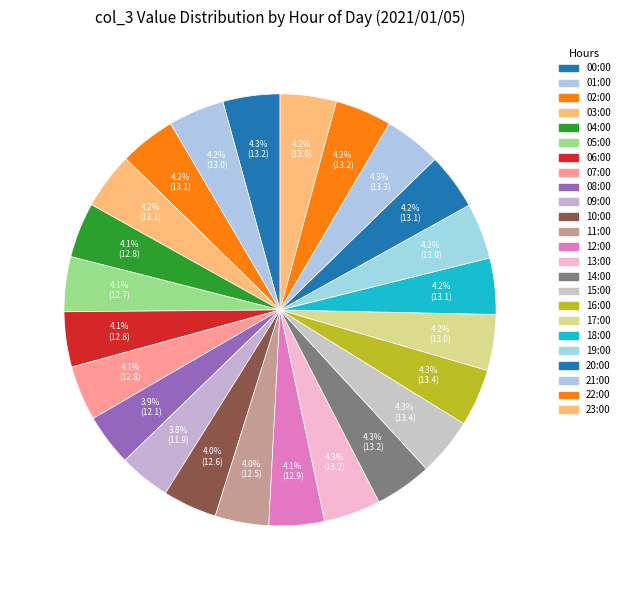

Combined, do 08:00 and 00:00 account for over 50%?

No